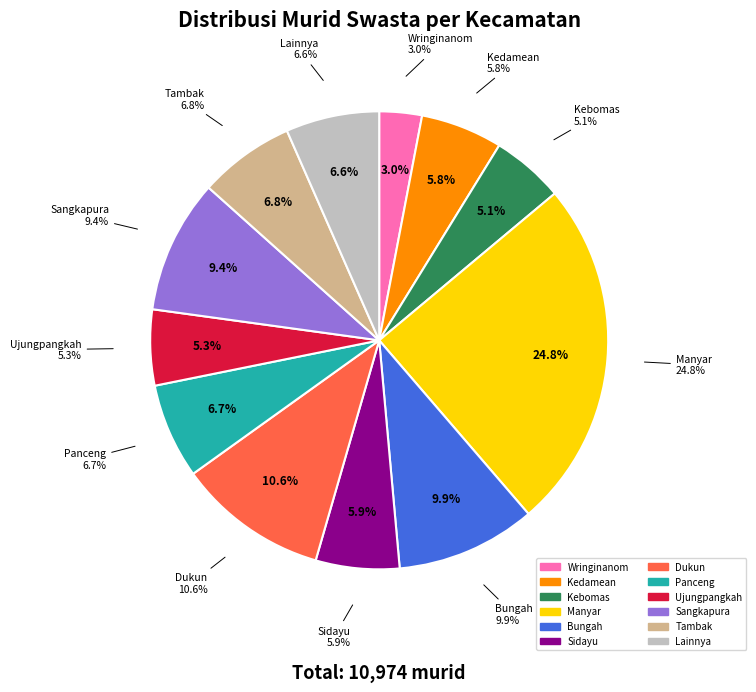

Is it true that Bungah is 22% of the pie?

False